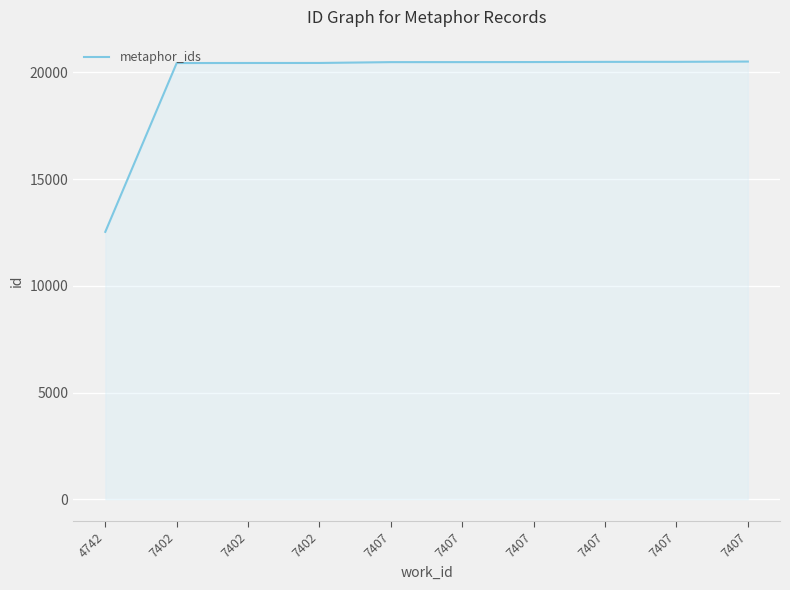

How many lines are shown in the chart?

1